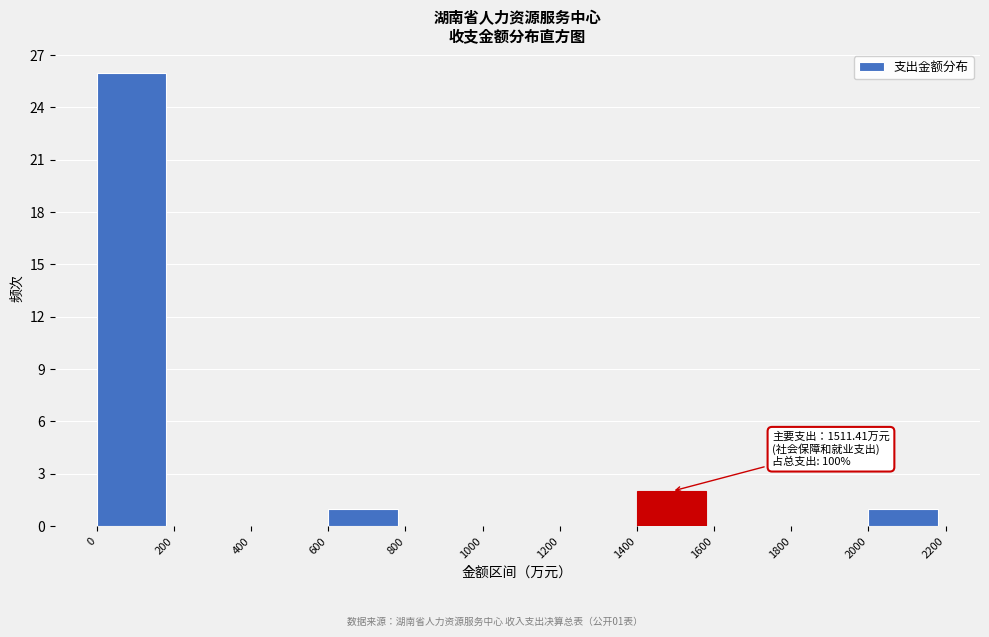

Which range on the x-axis has the tallest bar?

0 to 200